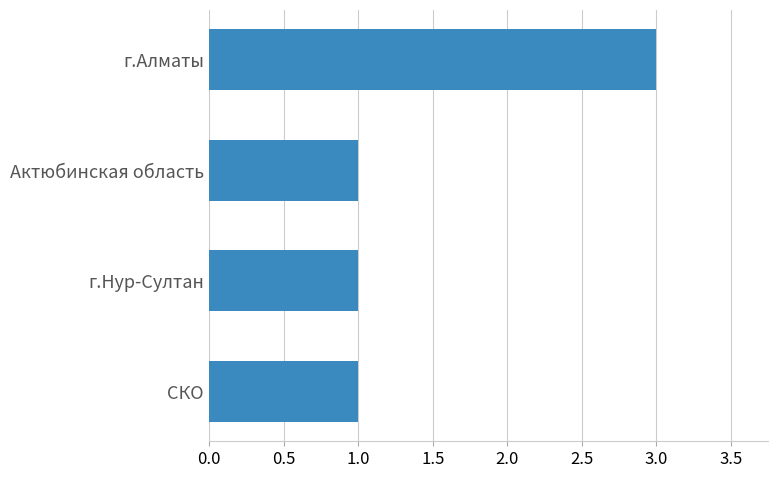

What is the minimum value shown in the chart?

1